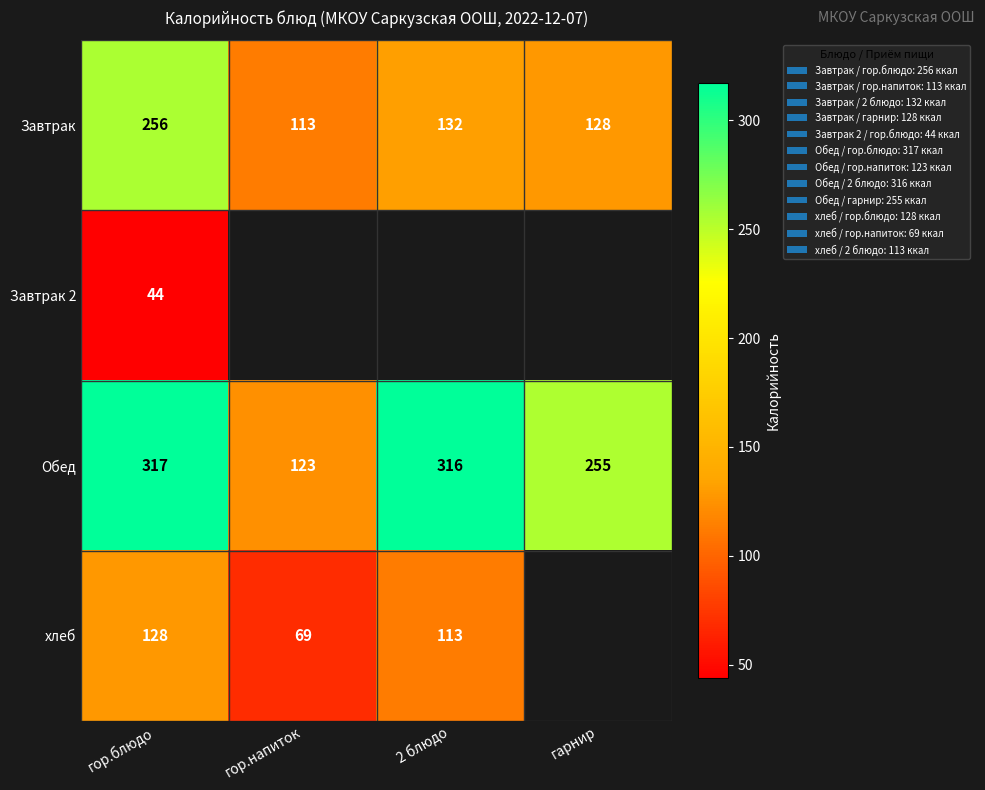

The value of Завтрак 2 at гор.блюдо is 44. True or false?

True